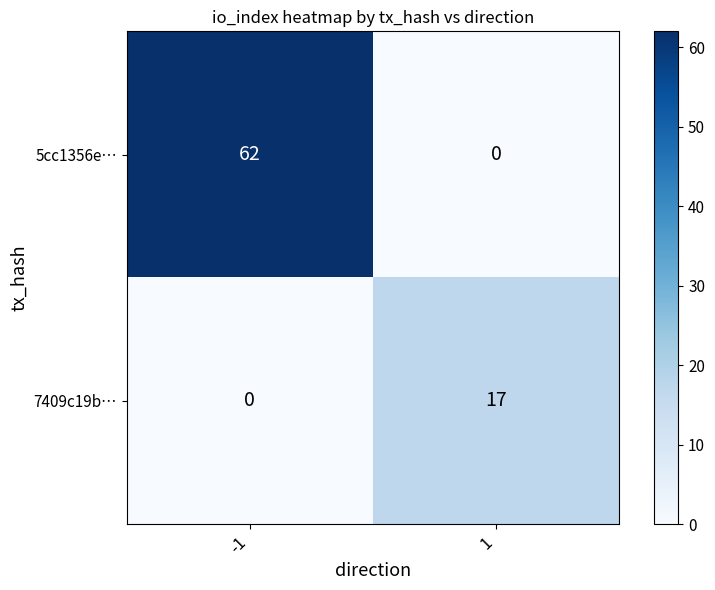

At how many categories does at least one series exceed 11?

2